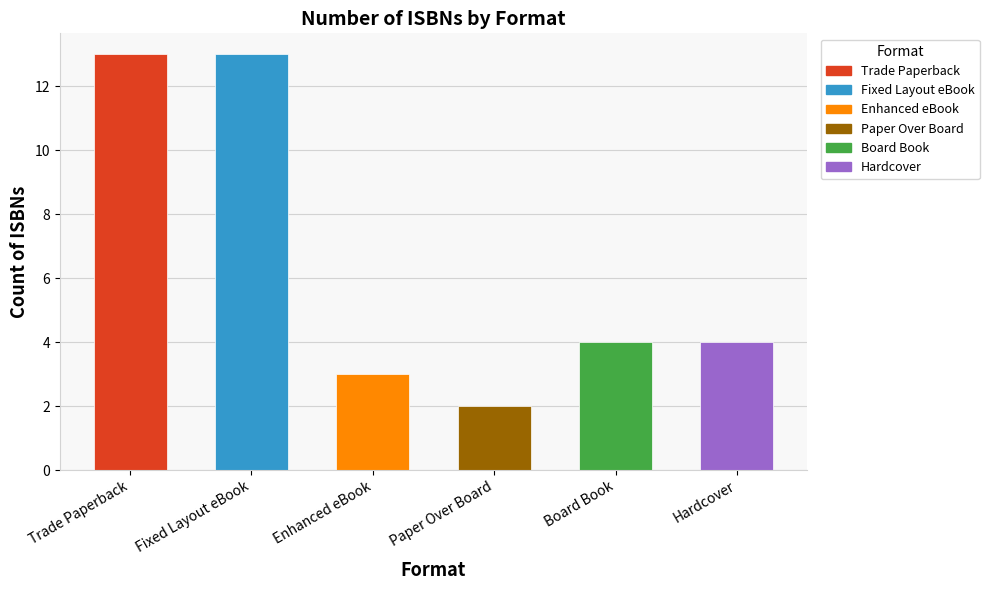

How many data points does each series have?

6